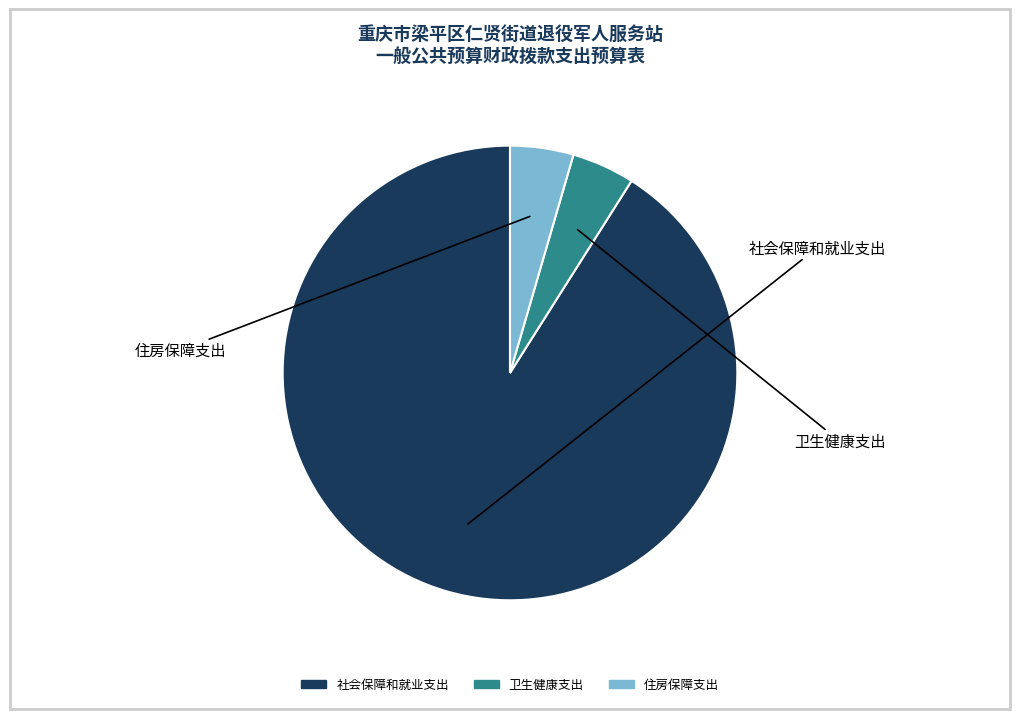

Approximately how many times larger is the value at 卫生健康支出 compared to 住房保障支出?

1.0